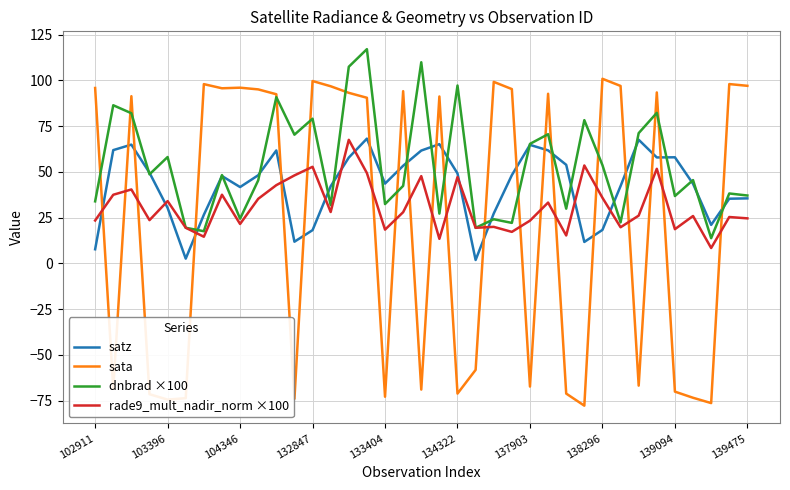

True or false: rade9_mult_nadir_norm ×100 and sata intersect in this chart.

True